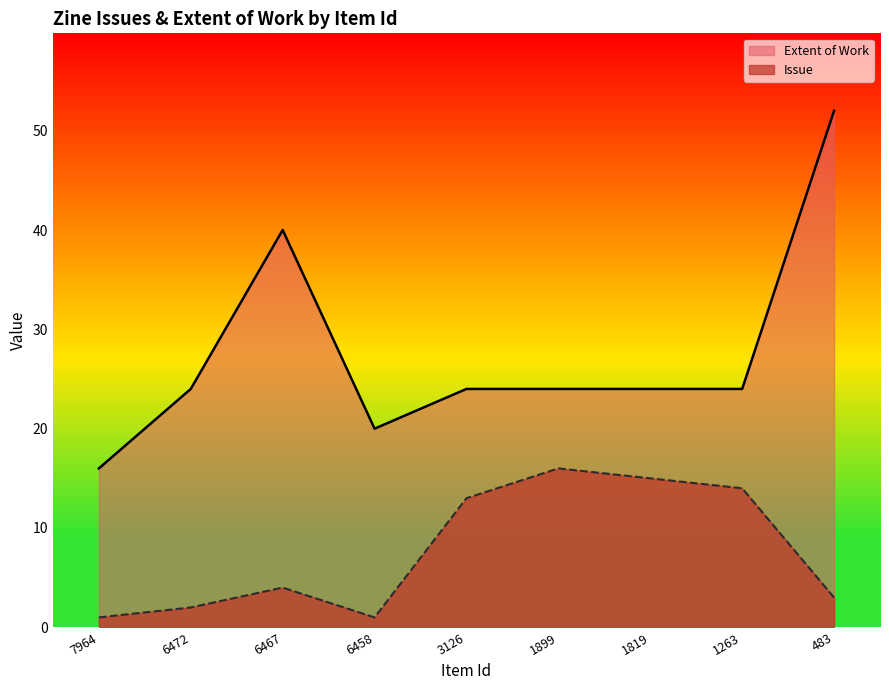

Which has a higher value, 7964 or 1263?

1263